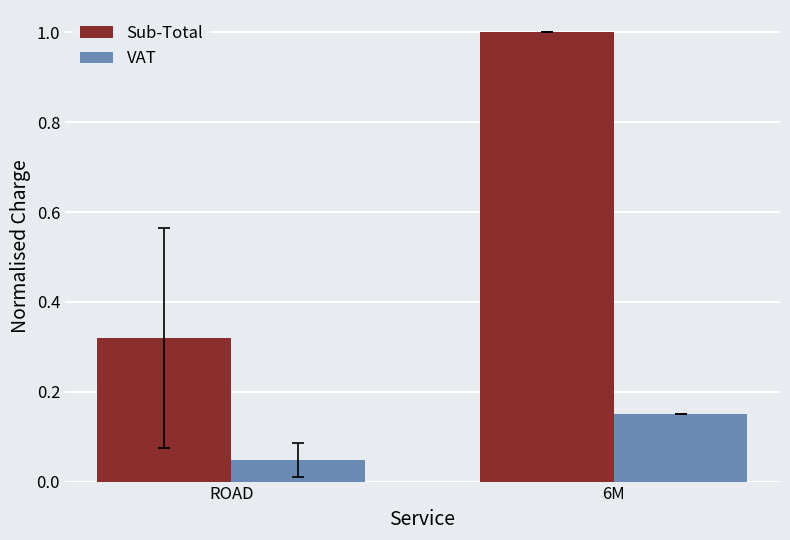

Which category has the highest value in the Sub-Total series?

6M